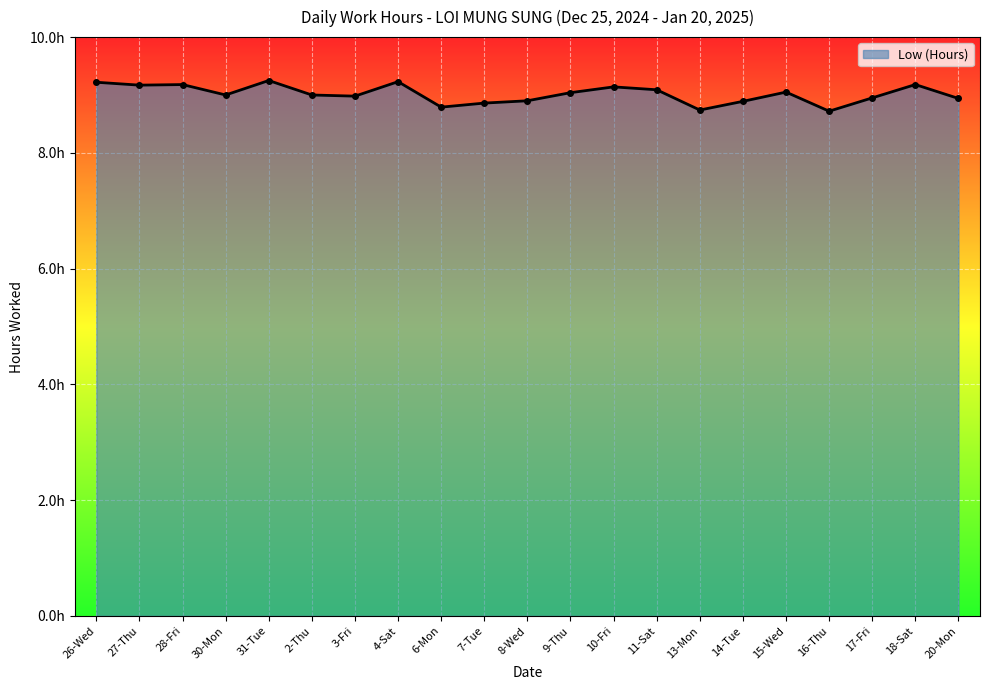

Rank the categories by value from lowest to highest.

16-Thu, 13-Mon, 6-Mon, 7-Tue, 14-Tue, 8-Wed, 20-Mon, 17-Fri, 3-Fri, 30-Mon, 2-Thu, 9-Thu, 15-Wed, 11-Sat, 10-Fri, 27-Thu, 28-Fri, 18-Sat, 26-Wed, 4-Sat, 31-Tue